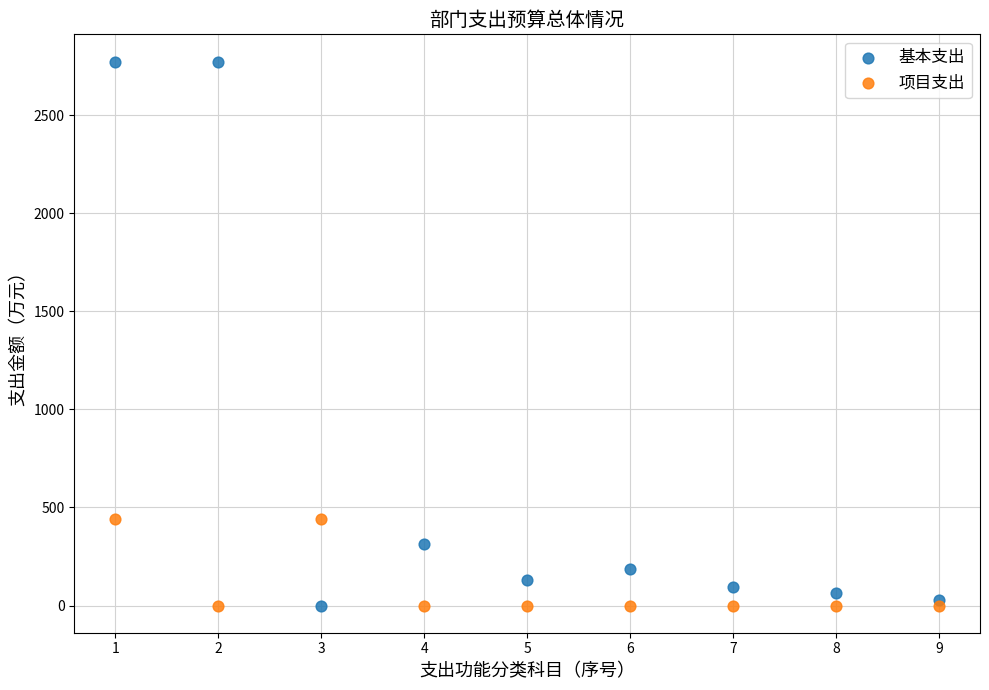

Which series contains the highest Y value?

基本支出